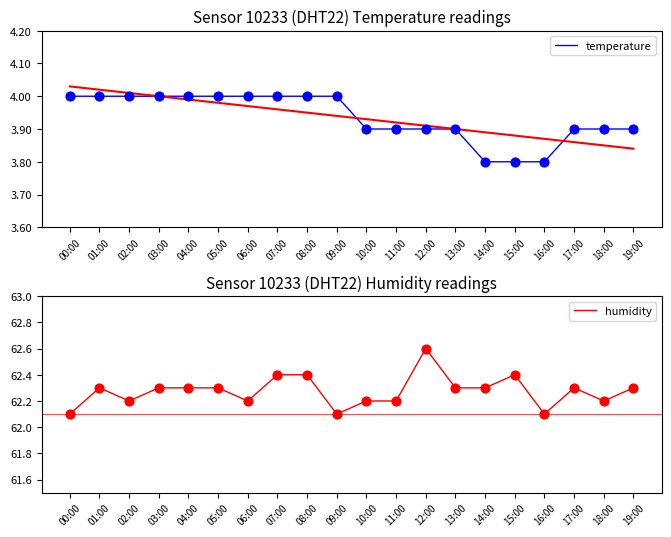

Which series has the largest total across all categories?

humidity